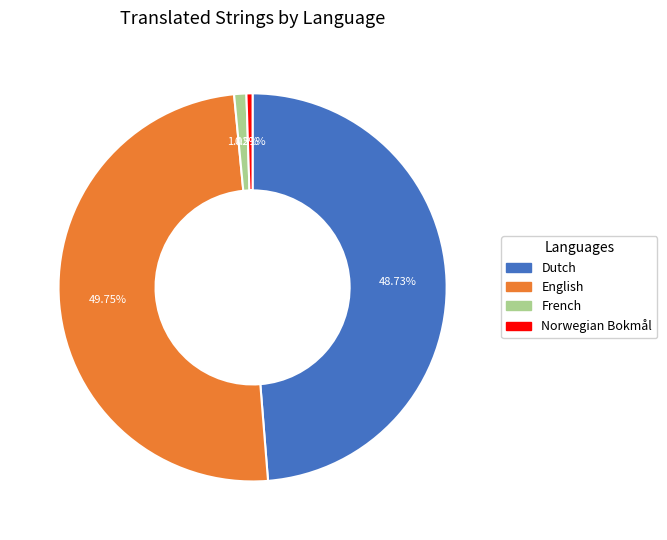

To the nearest percent, what portion does Dutch represent?

49%